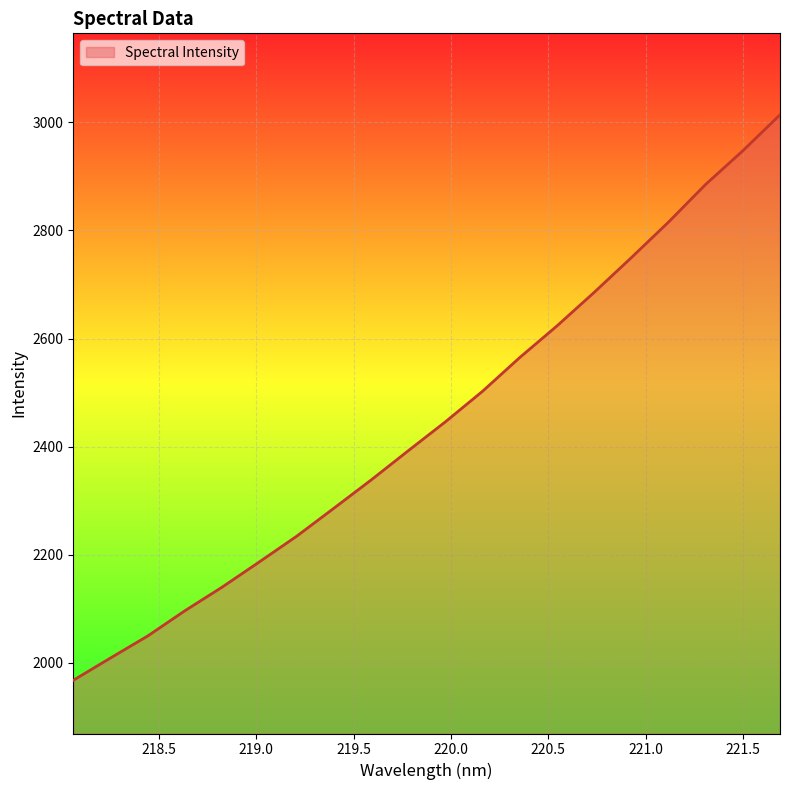

What is the difference between the maximum and minimum values?

1046.0